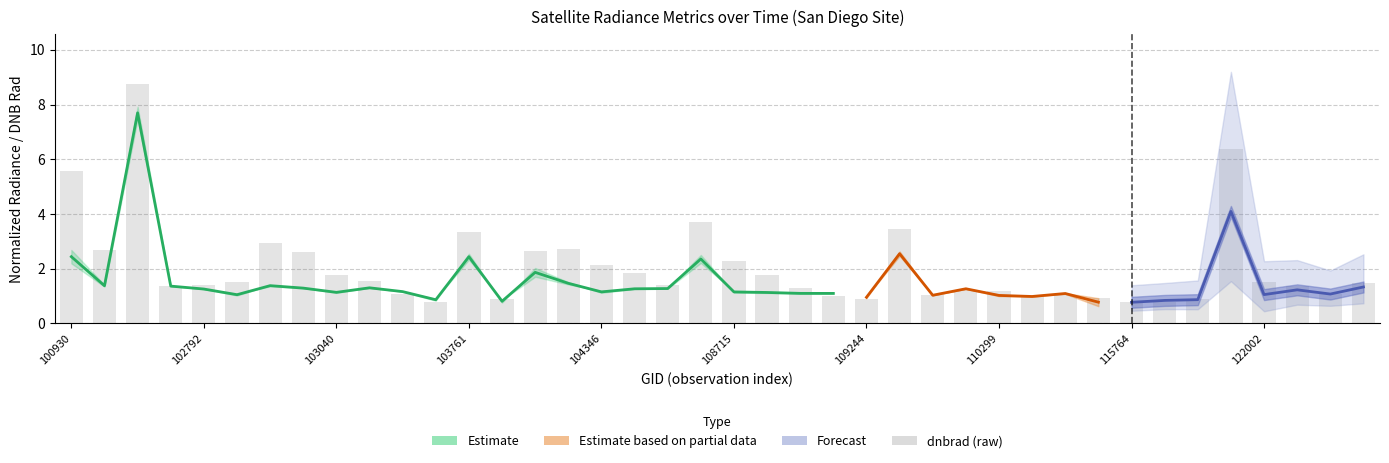

The chart shows a value of 0.8 at 33. True or false?

True